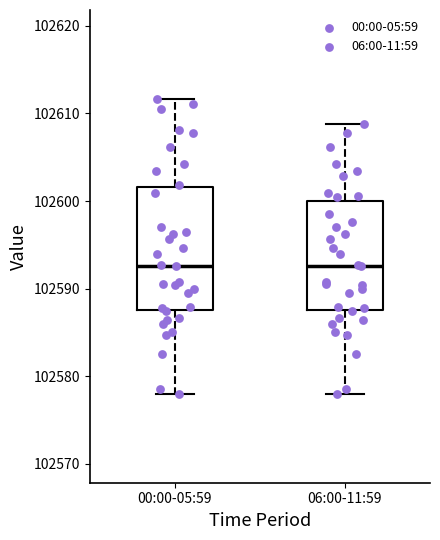

Where does the upper whisker of the box for 06:00-11:59 end on the y-axis? The values are not printed on the chart, so give them approximately, as read against the axis.

102609